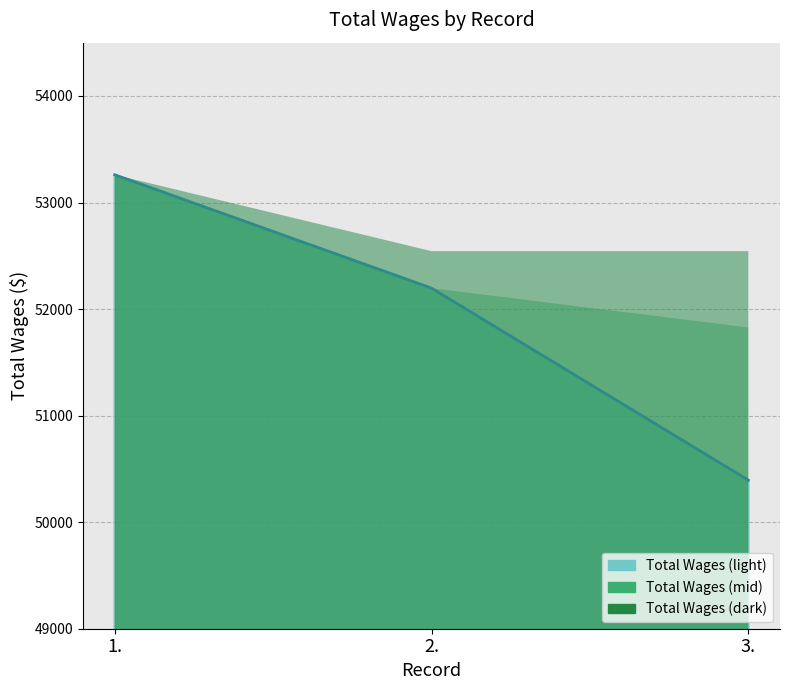

Approximately how many times larger is the value at 3. compared to 1.?

0.9